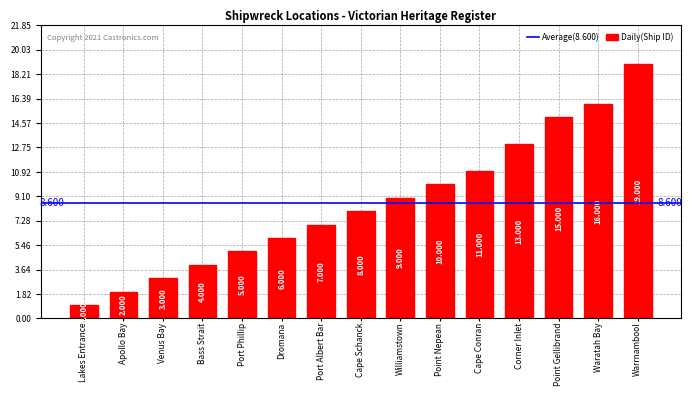

List the labels in order of value, smallest first.

Lakes Entrance, Apollo Bay, Venus Bay, Bass Strait, Port Phillip, Dromana, Port Albert Bar, Cape Schanck, Williamstown, Point Nepean, Cape Conran, Corner Inlet, Point Gellibrand, Waratah Bay, Warrnambool